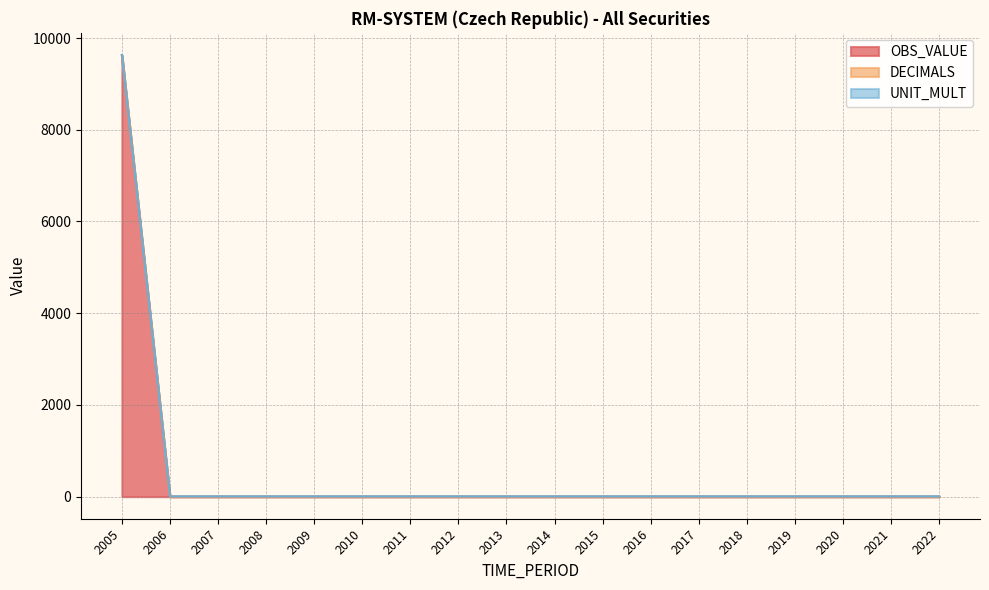

At which category is the sum across all series the highest?

2005